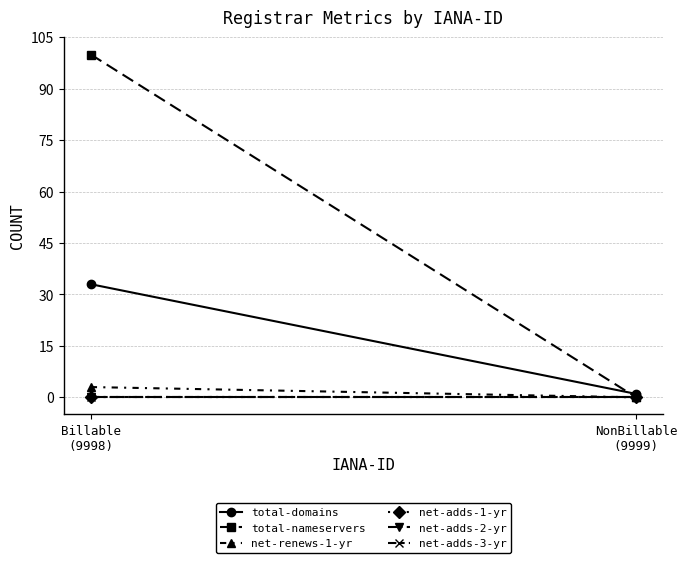

What is the label of the 1st point from the left?

Billable
(9998)